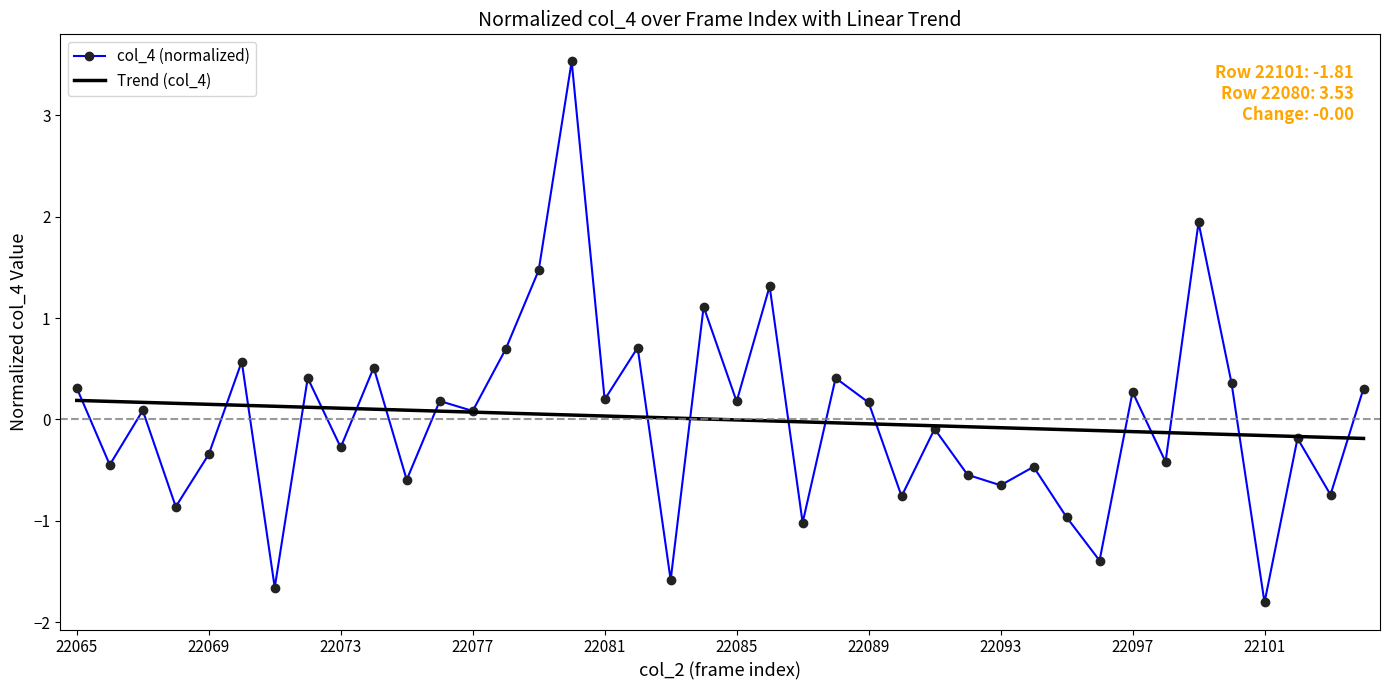

Which series has the widest spread of values?

col_4 (normalized)